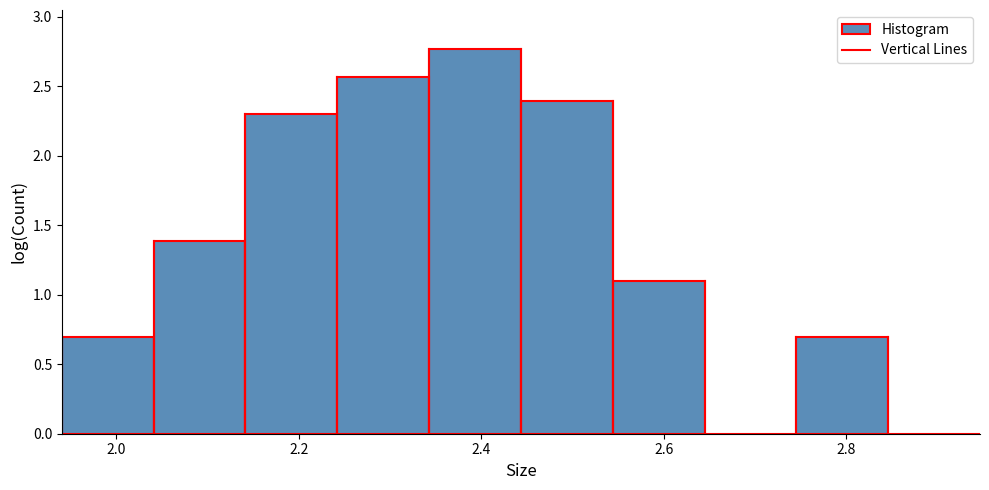

How tall is the bar that spans 2.34 to 2.44 on the x-axis? Neither the bar edges nor the heights are printed on the chart, so give them approximately, as read against the axes.

2.75